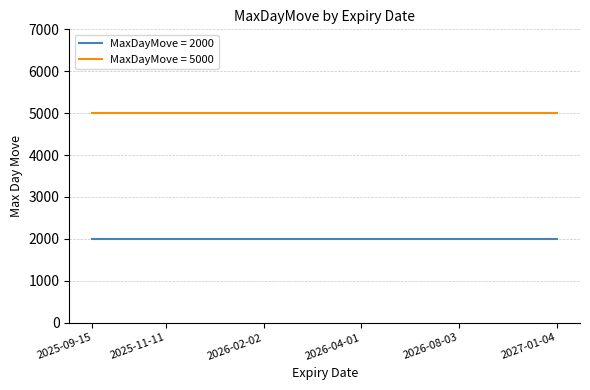

Which series has the largest total across all categories?

MaxDayMove = 5000